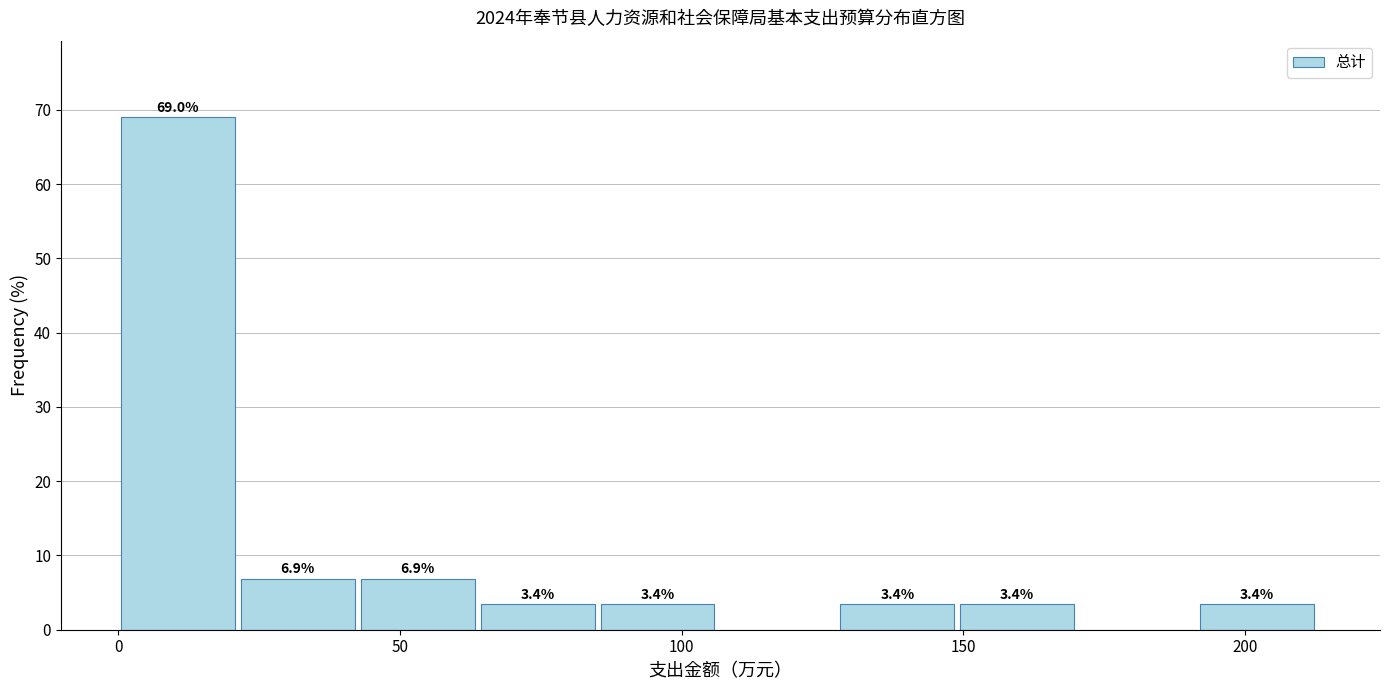

Over which range of the x-axis is the bar tallest?

0 to 20